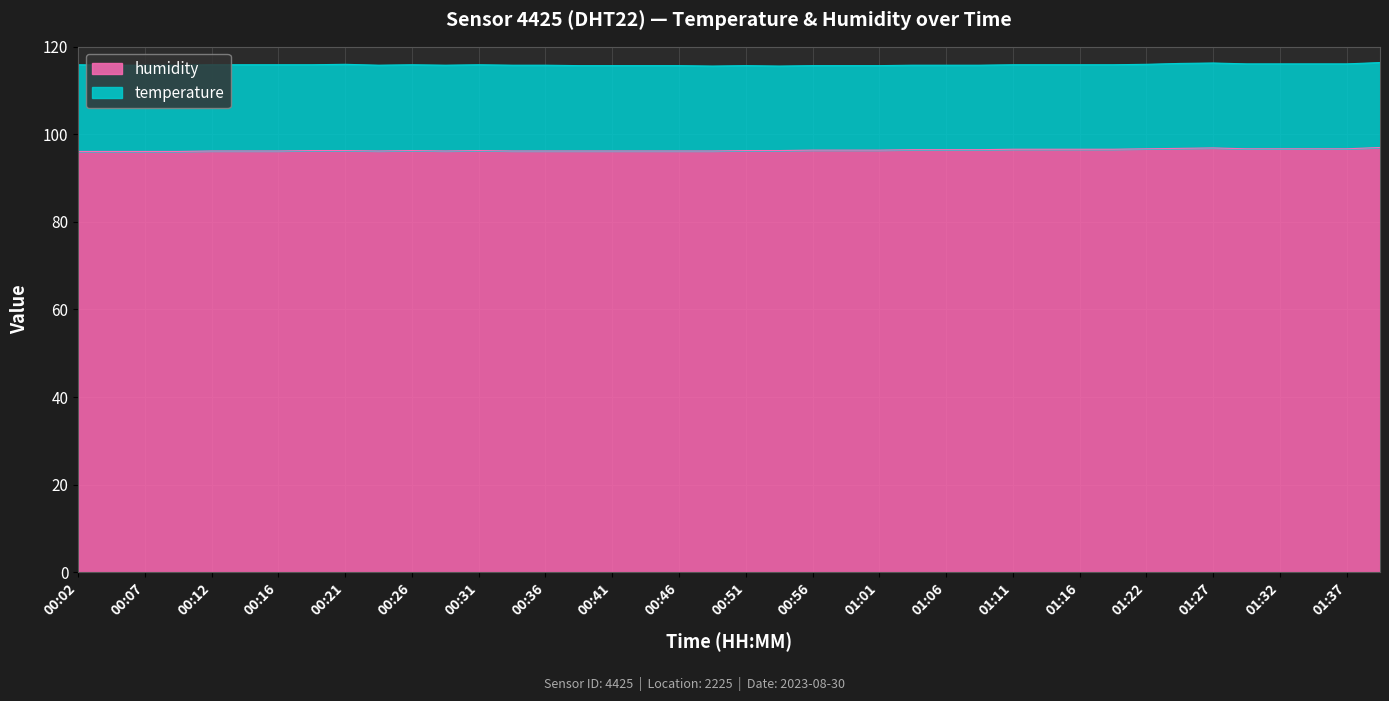

What is the label of the 34th point from the right?

00:16